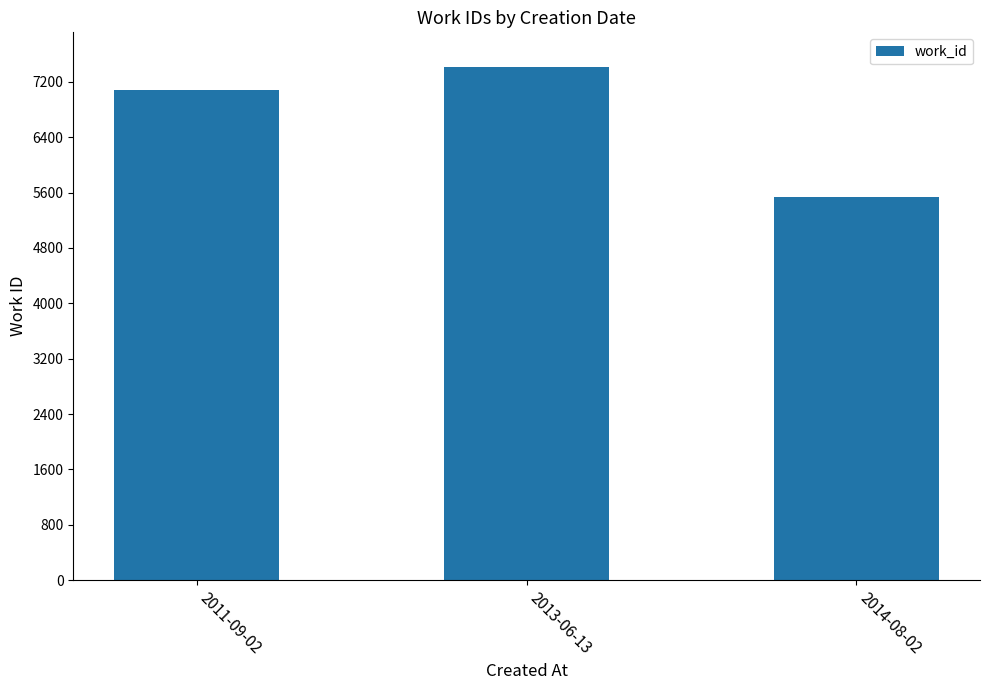

Between 2013-06-13 and 2014-08-02, which is larger?

2013-06-13